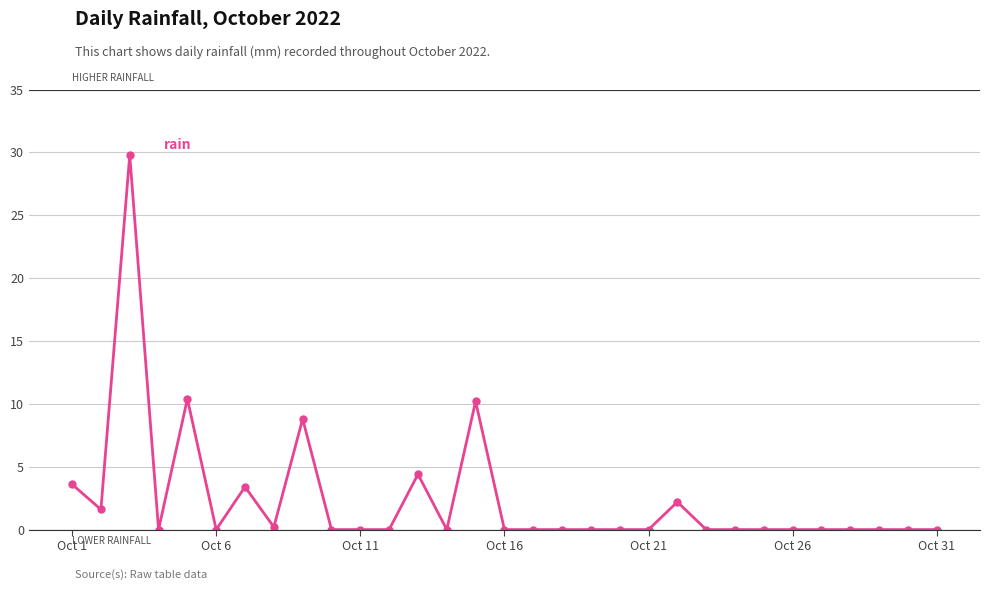

True or false: the data has more than 2 interior local peaks.

True